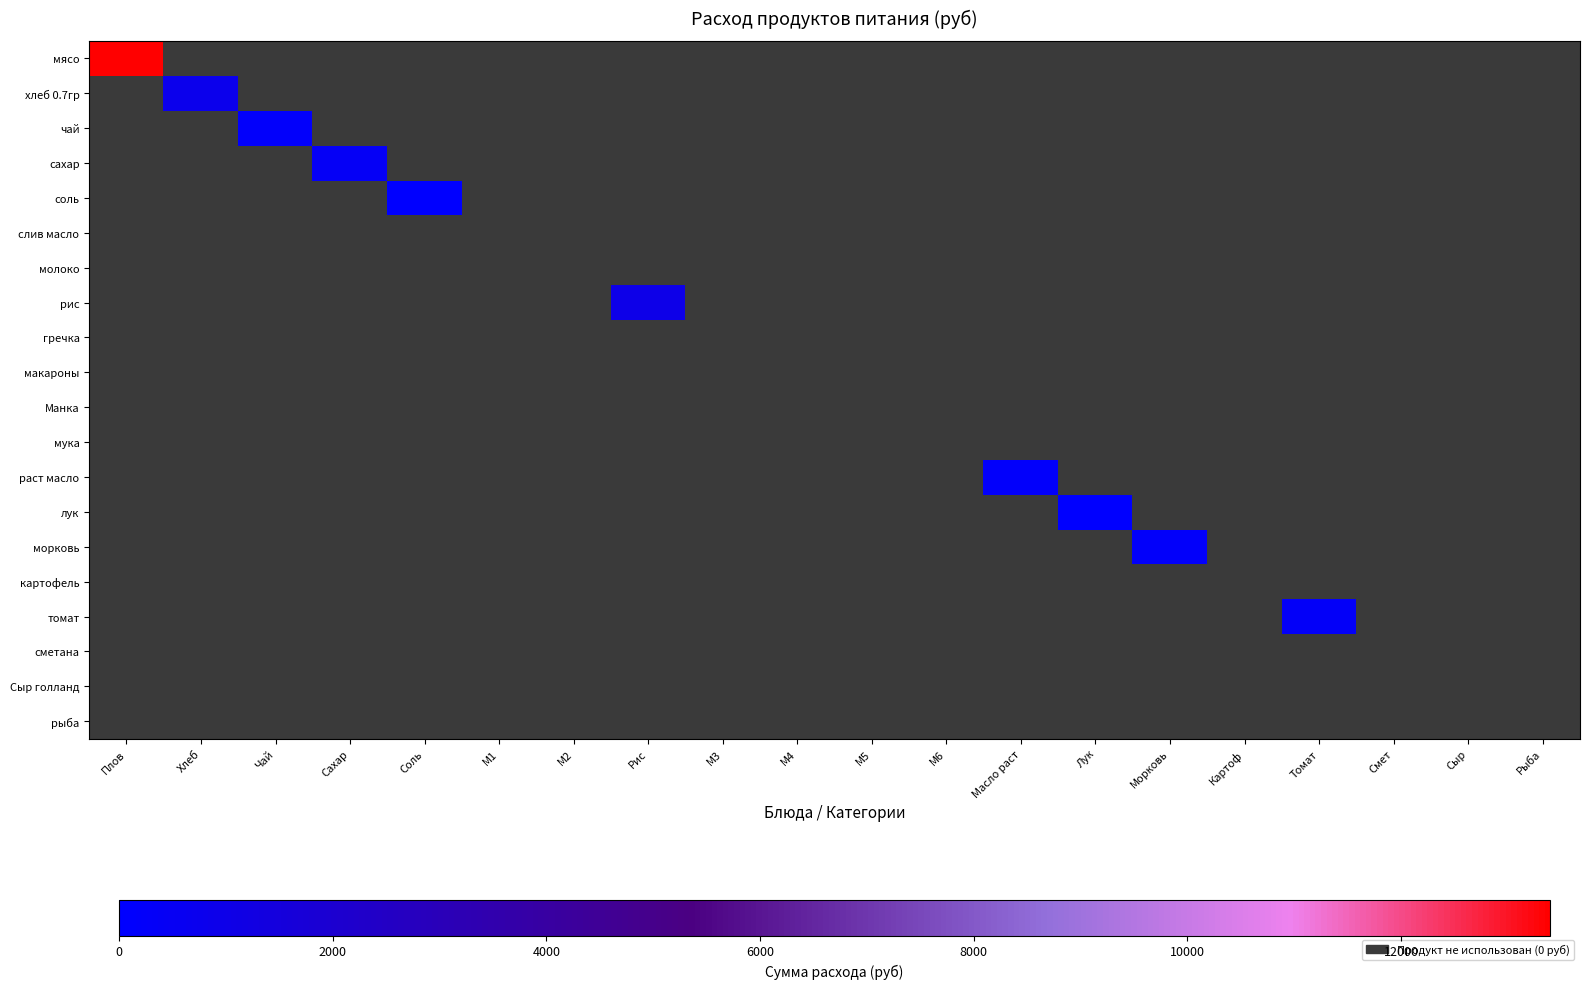

The value of сахар at Рис is -134.7. True or false?

False